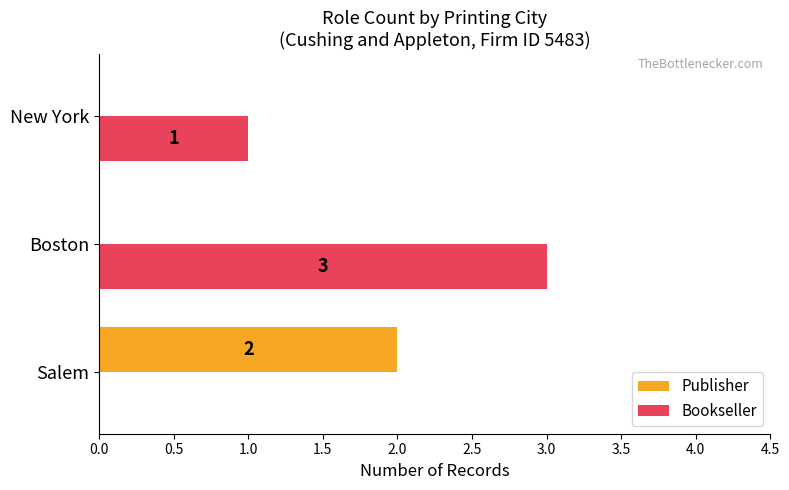

At which category is the sum across all series the highest?

Boston